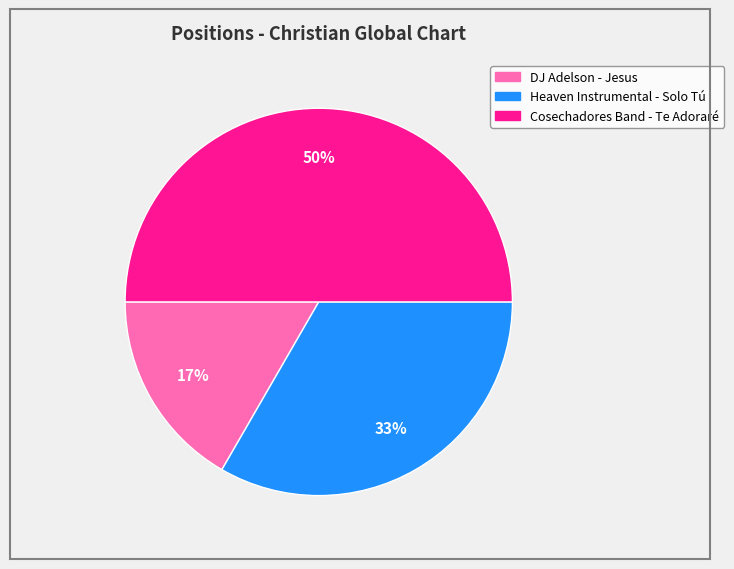

Is DJ Adelson - Jesus the majority of the pie?

No